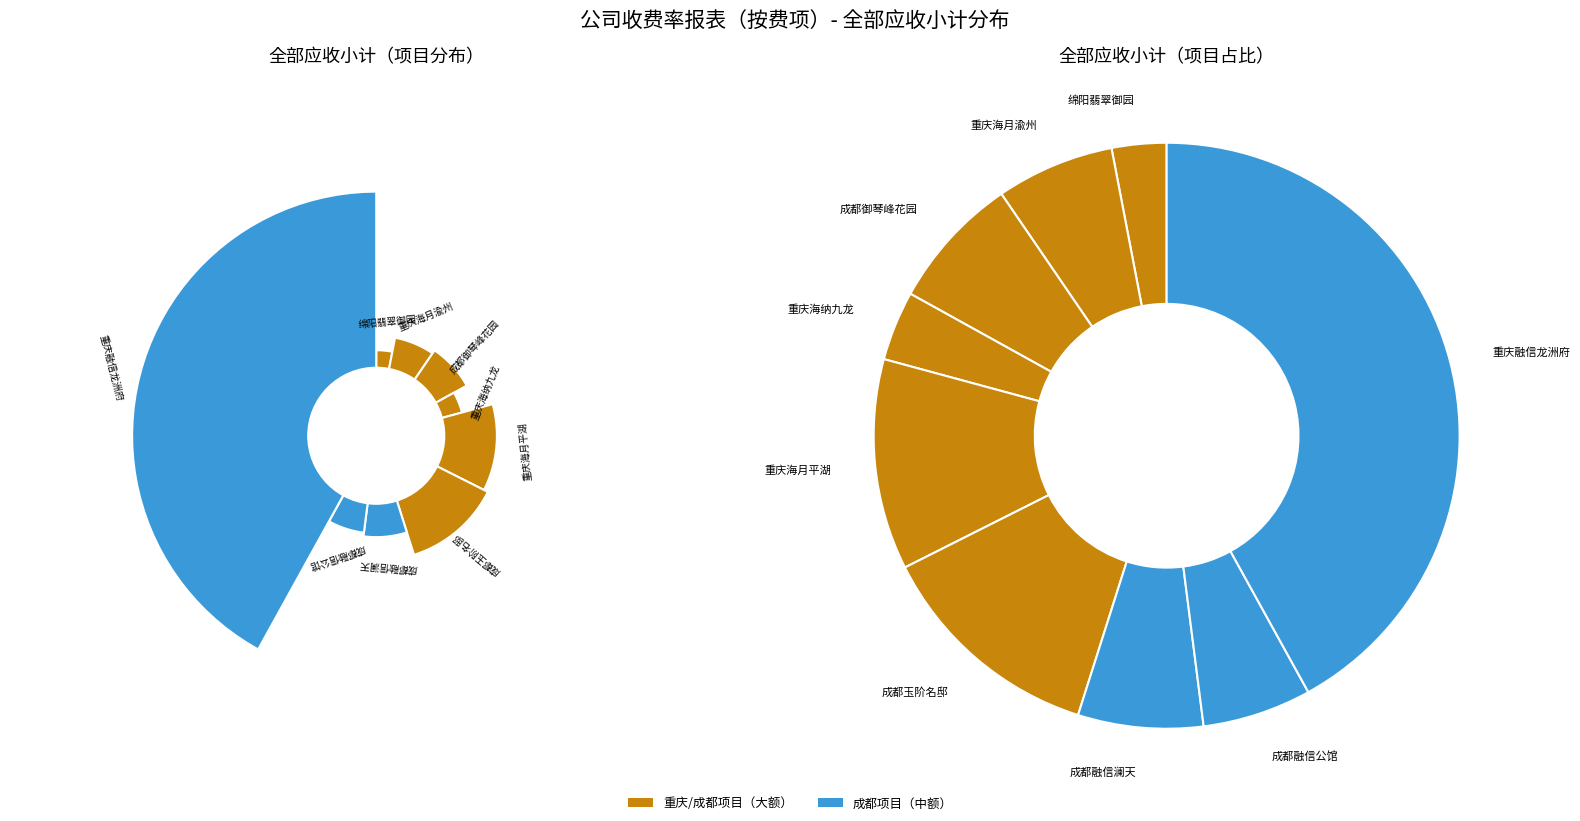

What is the largest slice in the pie chart?

重庆融信龙洲府